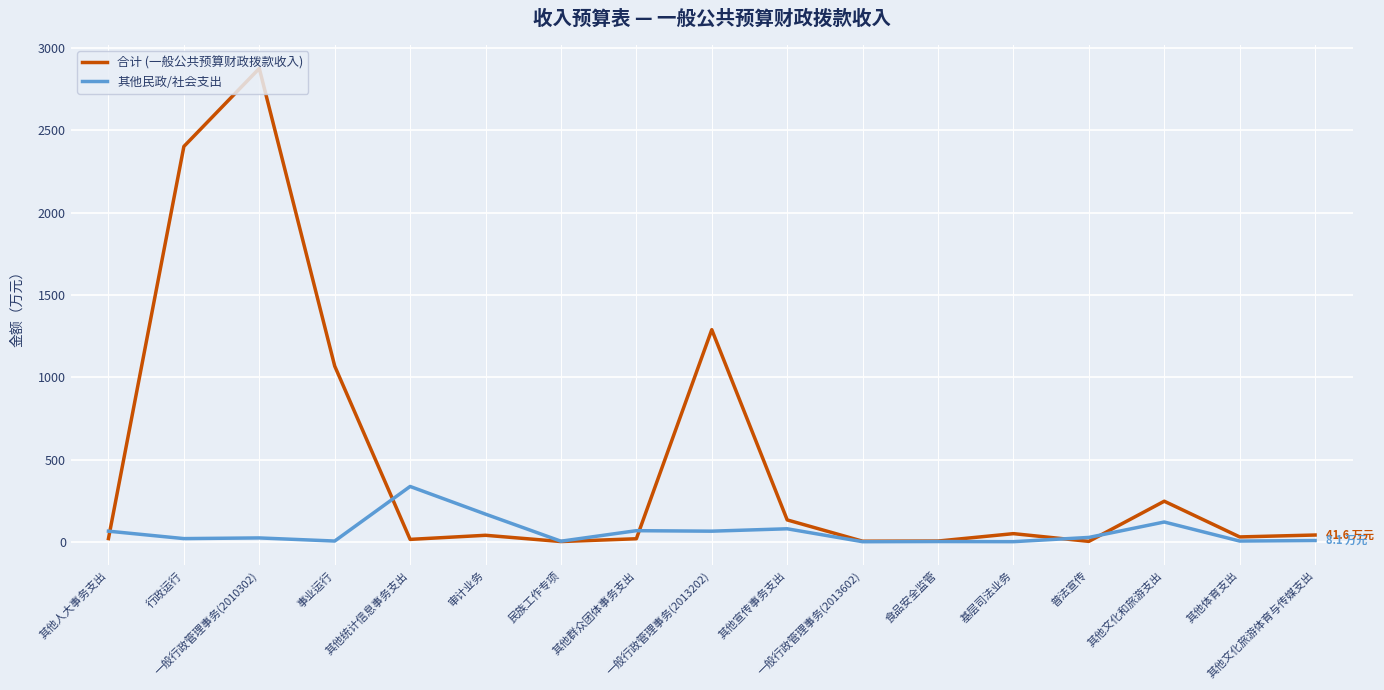

True or false: 合计 (一般公共预算财政拨款收入) and 其他民政/社会支出 cross at least once.

True